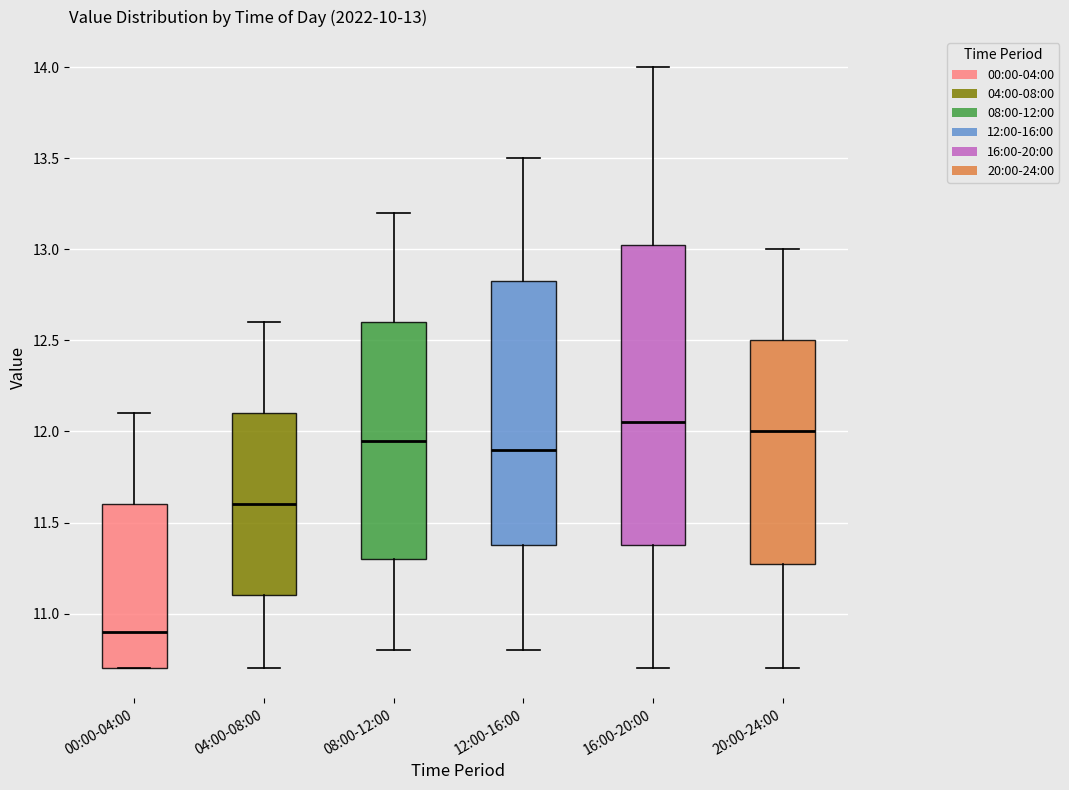

Which box has the highest median line?

16:00-20:00